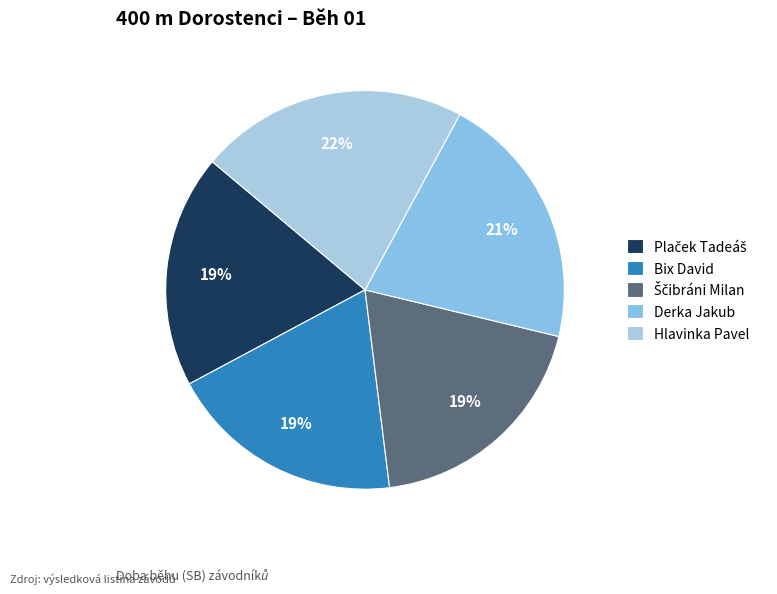

How many slices are in this pie chart?

5